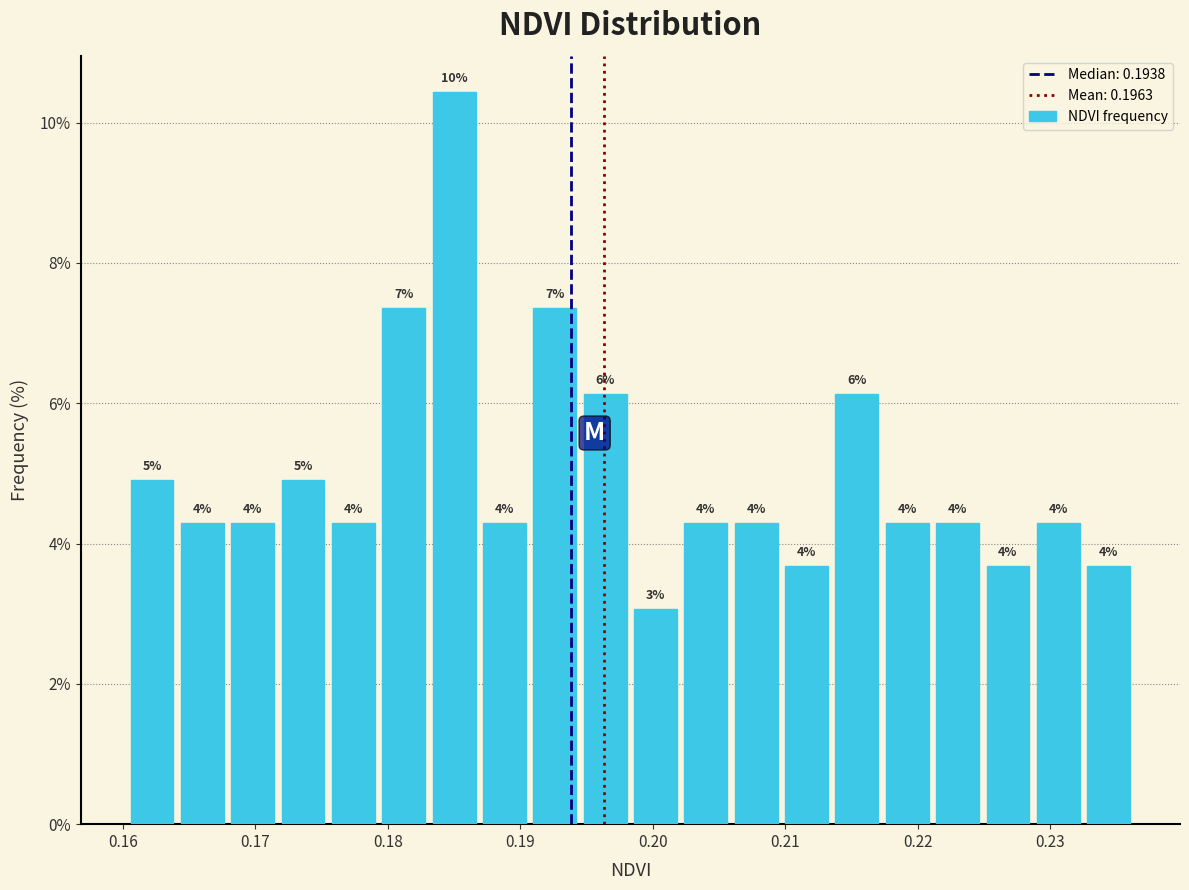

Around what value on the x-axis is the tallest bar? Give the approximate position of its centre, as read against the axis.

0.185